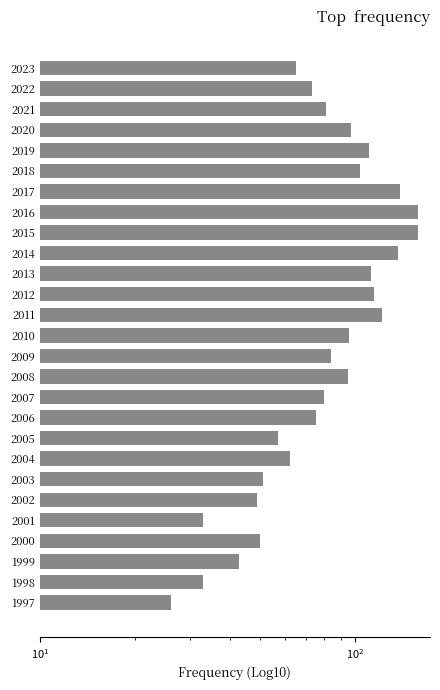

How many bars are there in total?

27